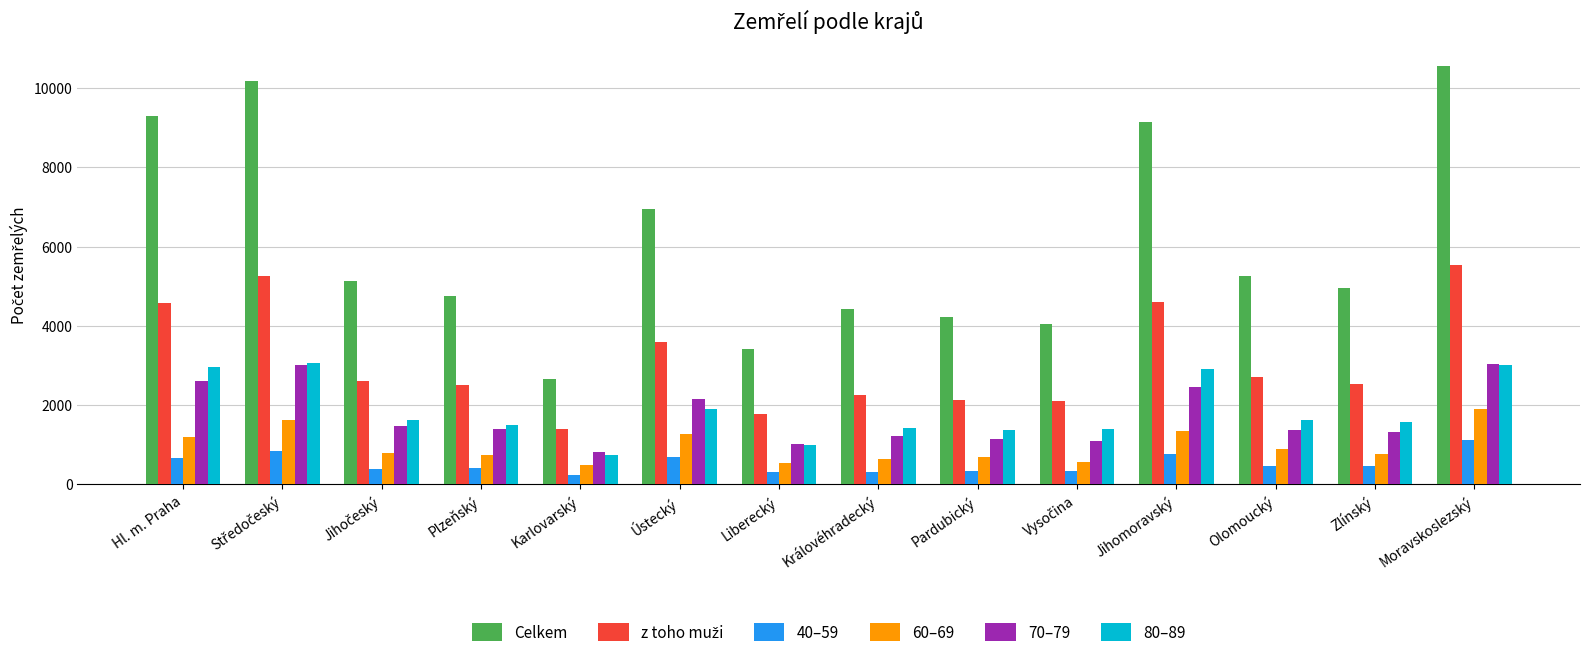

At which label is Celkem closest to 6601?

Ústecký